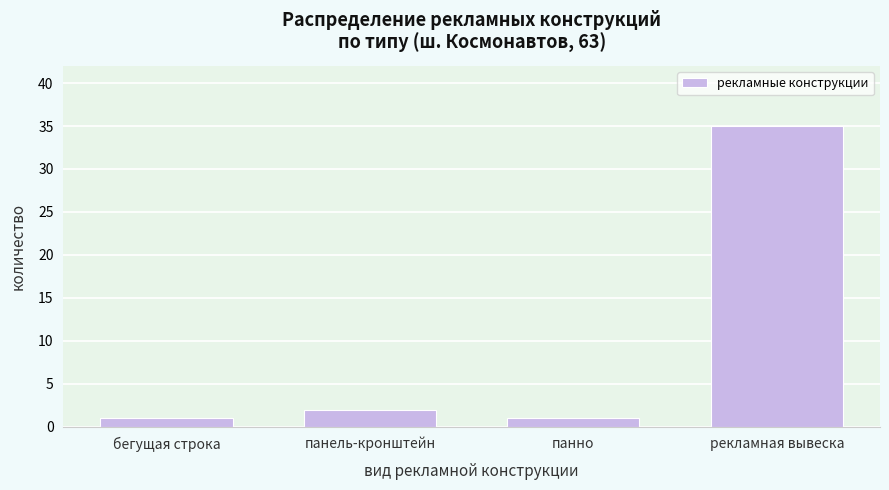

Reading left to right, list all the values displayed in this chart.

1	2	1	35